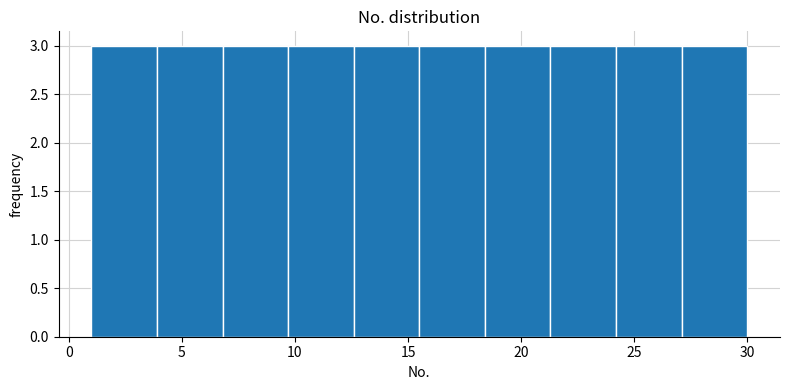

What is the height of the bar covering 24.2 to 27.1 on the x-axis? Neither the bar edges nor the heights are printed on the chart, so give them approximately, as read against the axes.

3